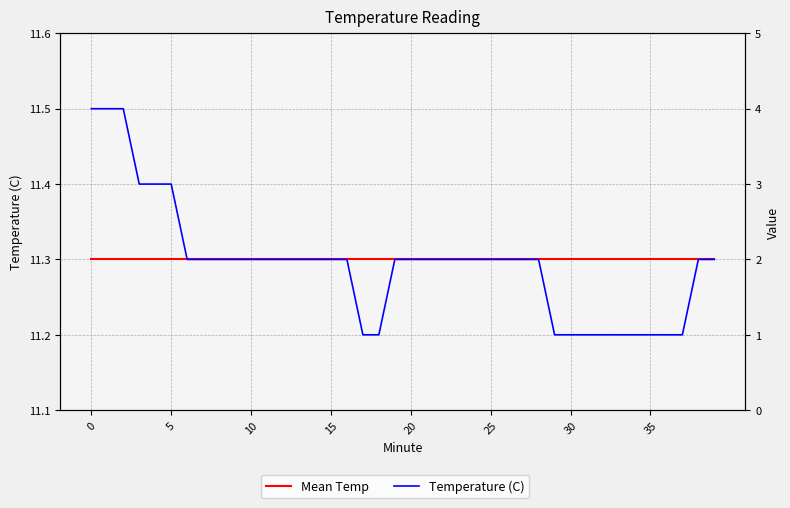

True or false: Temperature (C) has more than 2 points higher than both neighbors.

False